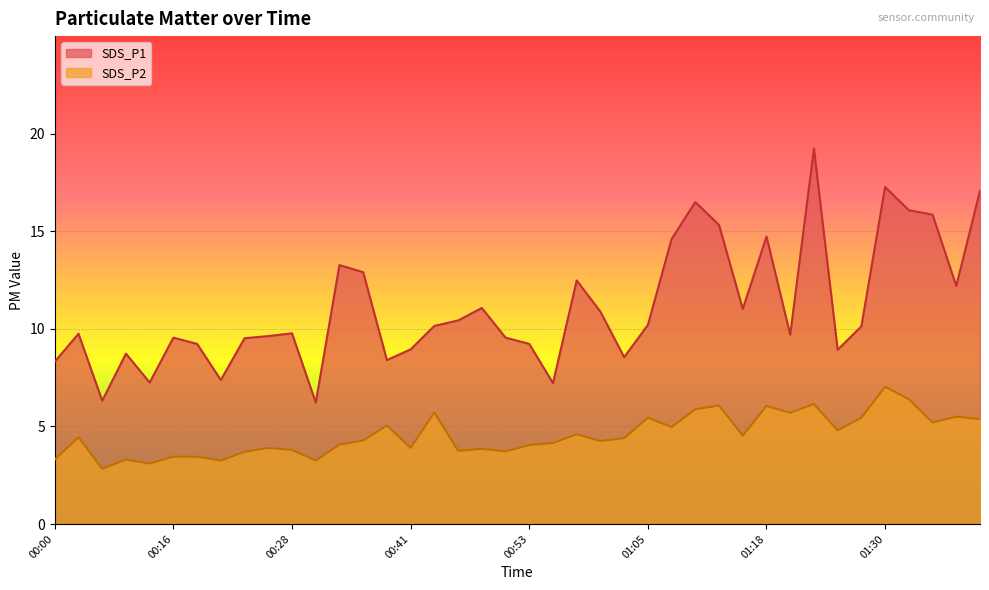

What is the difference between the maximum and second lowest values in the SDS_P2 series?

3.9